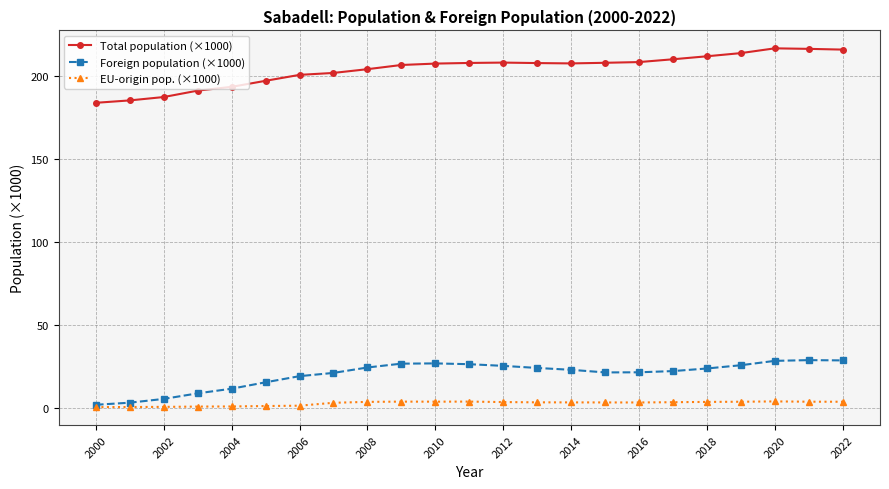

Which series has the largest total across all categories?

Total population (×1000)